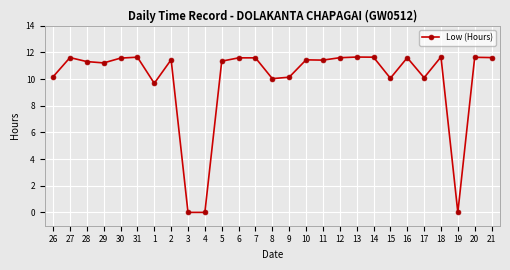

At which label does the data first exceed 11?

27